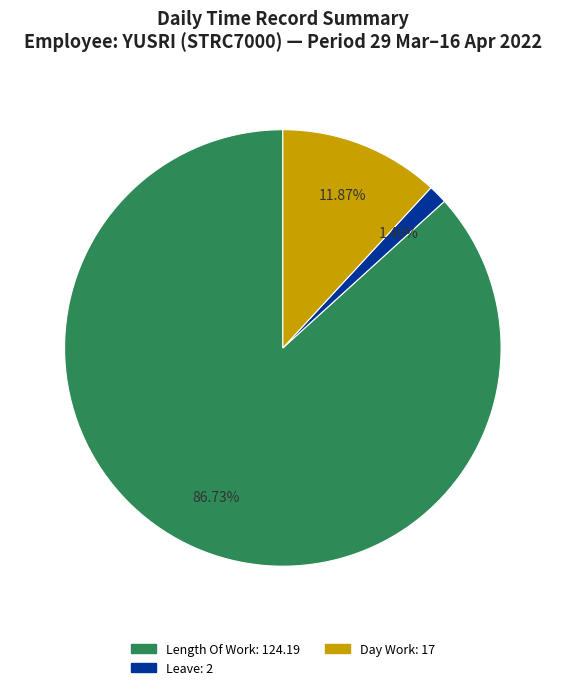

Is there any slice that represents more than half of the pie?

Yes